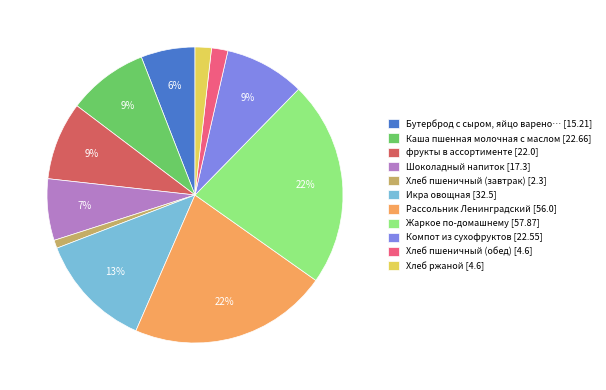

Does Хлеб пшеничный (завтрак) [2.3] account for over 50% of the chart?

No